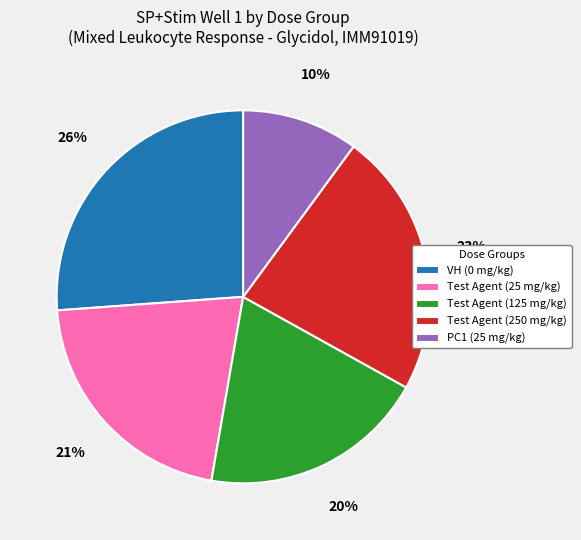

What is the smallest slice in the pie chart?

PC1 (25 mg/kg)